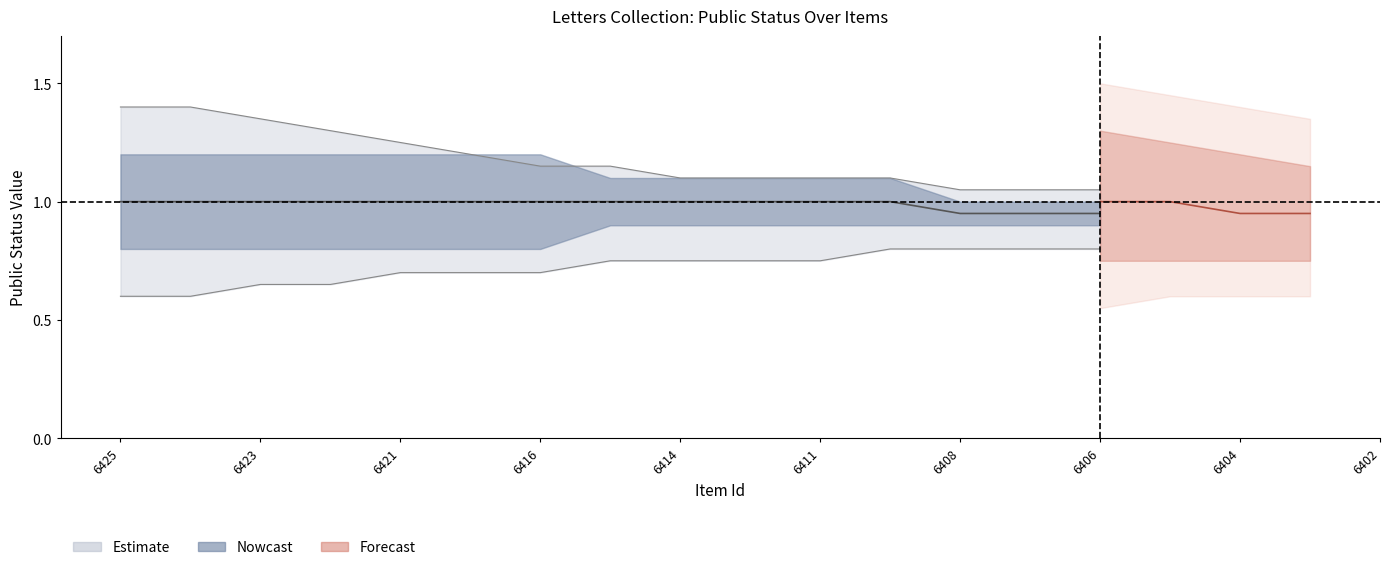

What is the highest value of the public series?

1